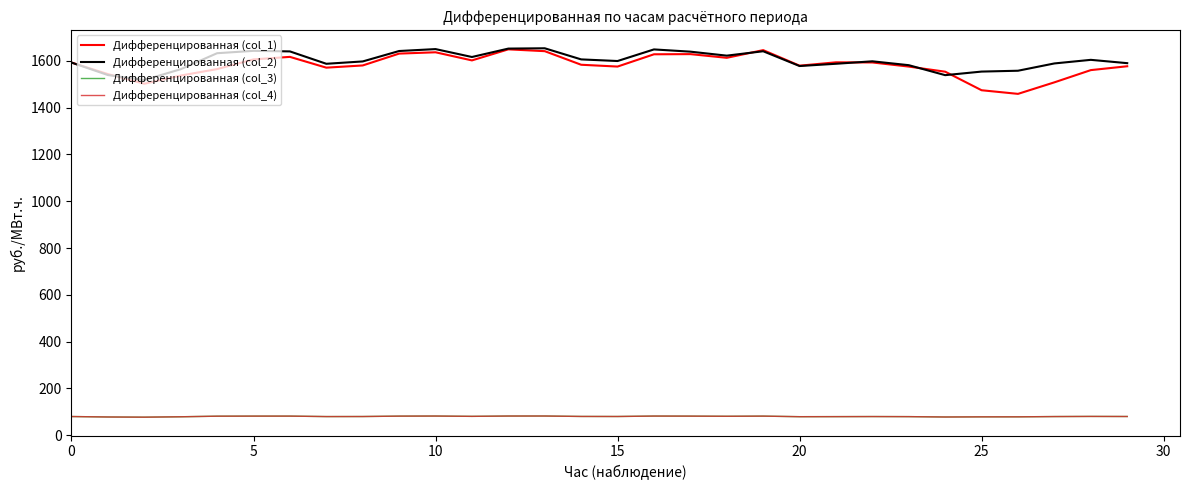

Does the chart have visible grid lines?

No